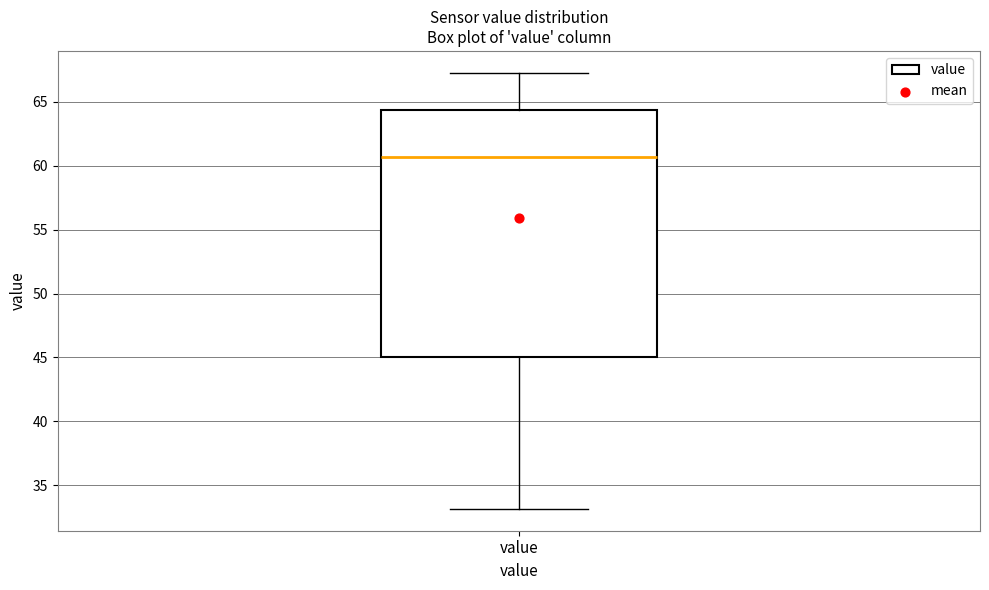

Where is the lower edge of the box for value on the y-axis? The values are not printed on the chart, so give them approximately, as read against the axis.

45.0